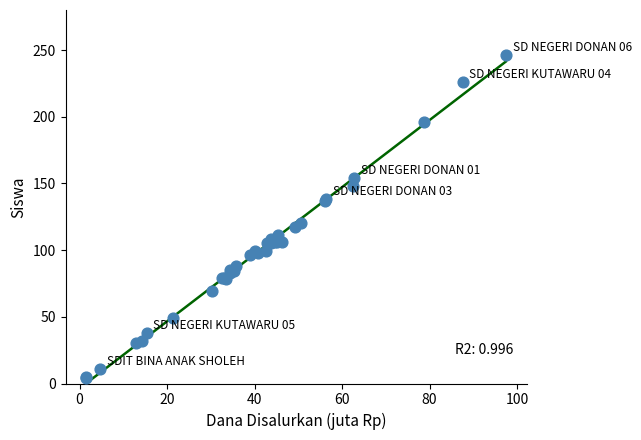

What Y value in the scatter plot is closest to 125?

120